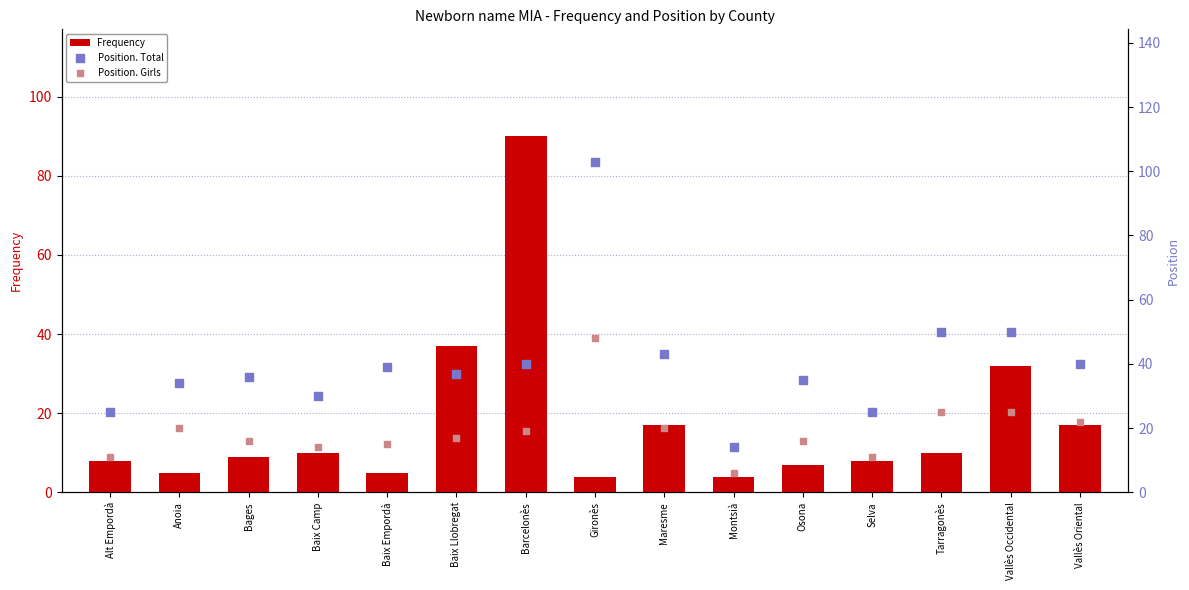

At how many categories does at least one series exceed 15?

14